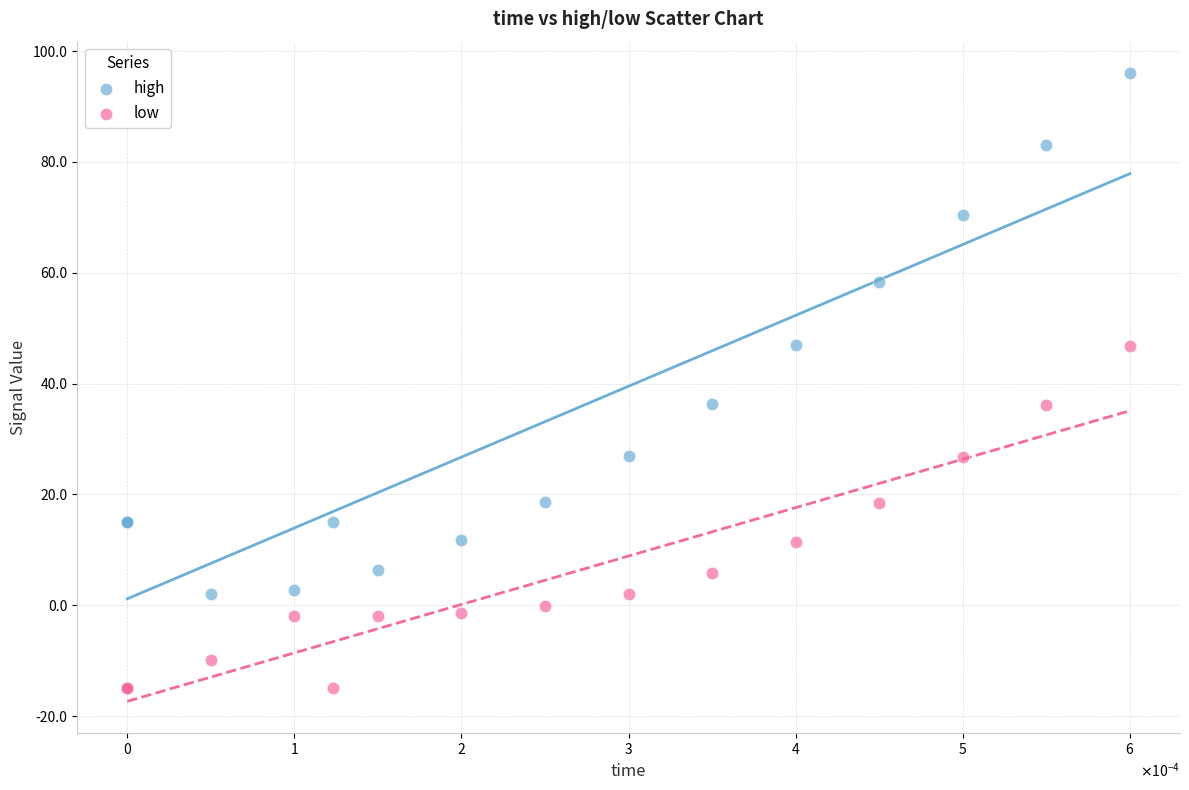

Which series reaches the minimum Y coordinate?

low